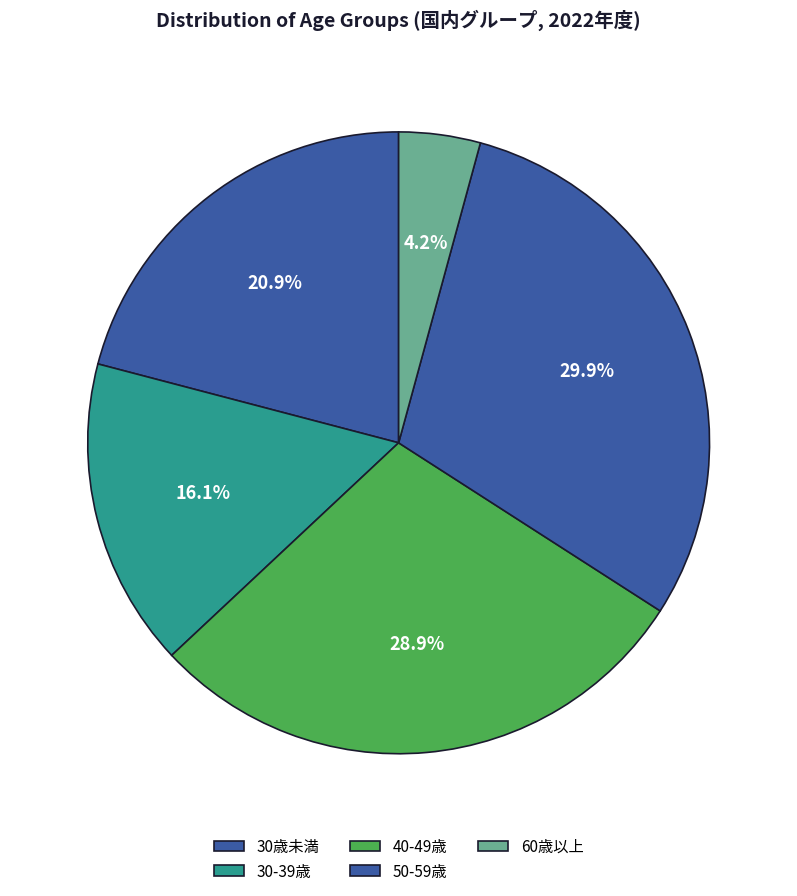

Combined, do 30歳未満 and 50-59歳 account for over 50%?

Yes